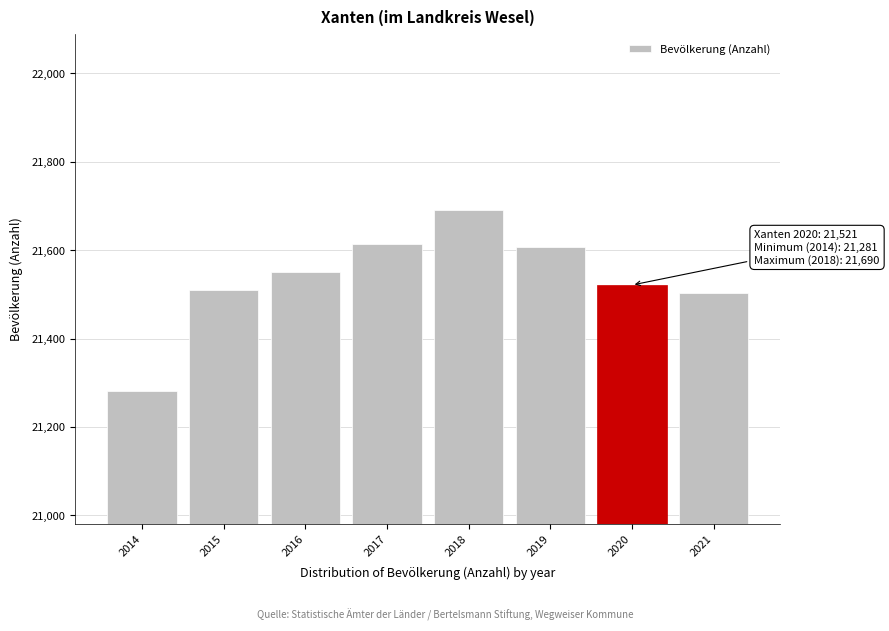

Reading left to right, extract all data points from this chart.

21281	21510	21551	21614	21690	21607	21521	21502